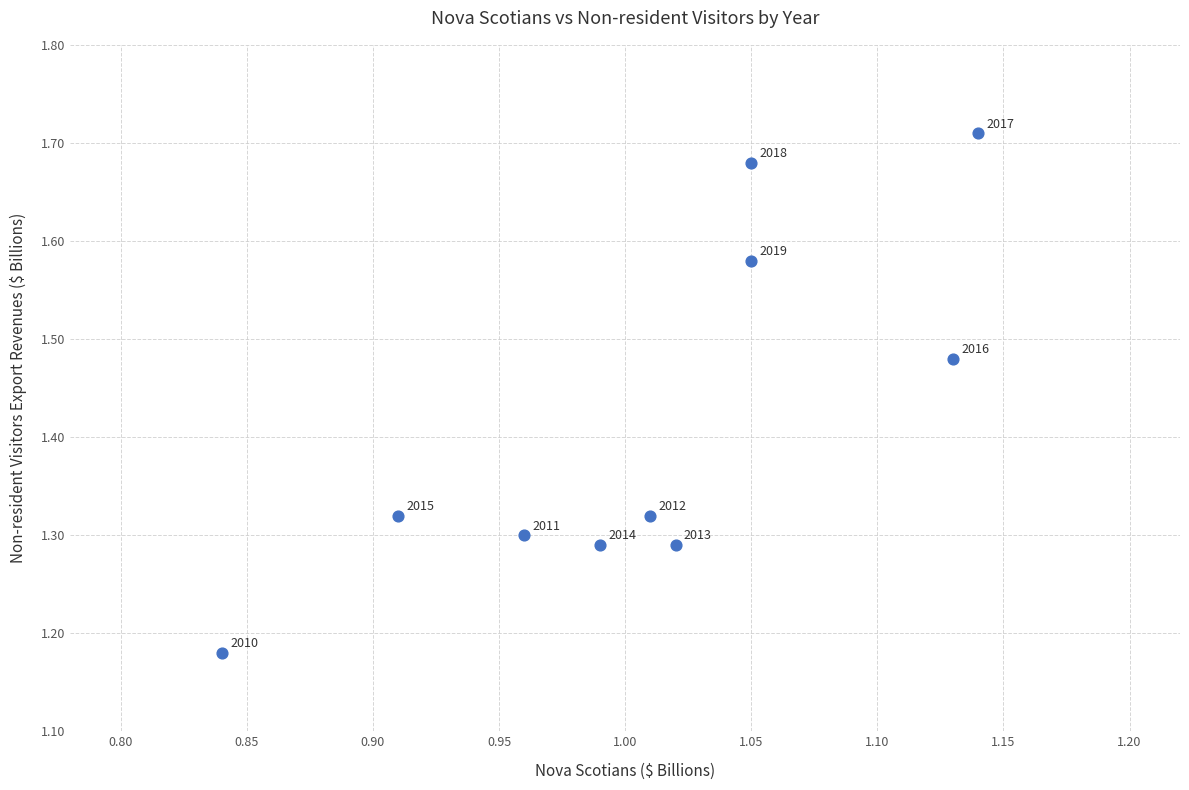

What is the range of X values (max minus min)?

0.3